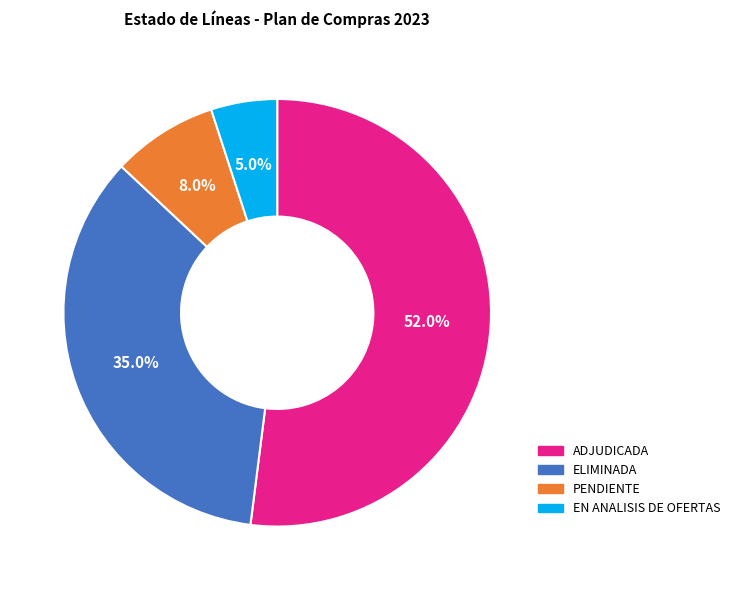

Rank the categories by value from lowest to highest.

EN ANALISIS DE OFERTAS, PENDIENTE, ELIMINADA, ADJUDICADA